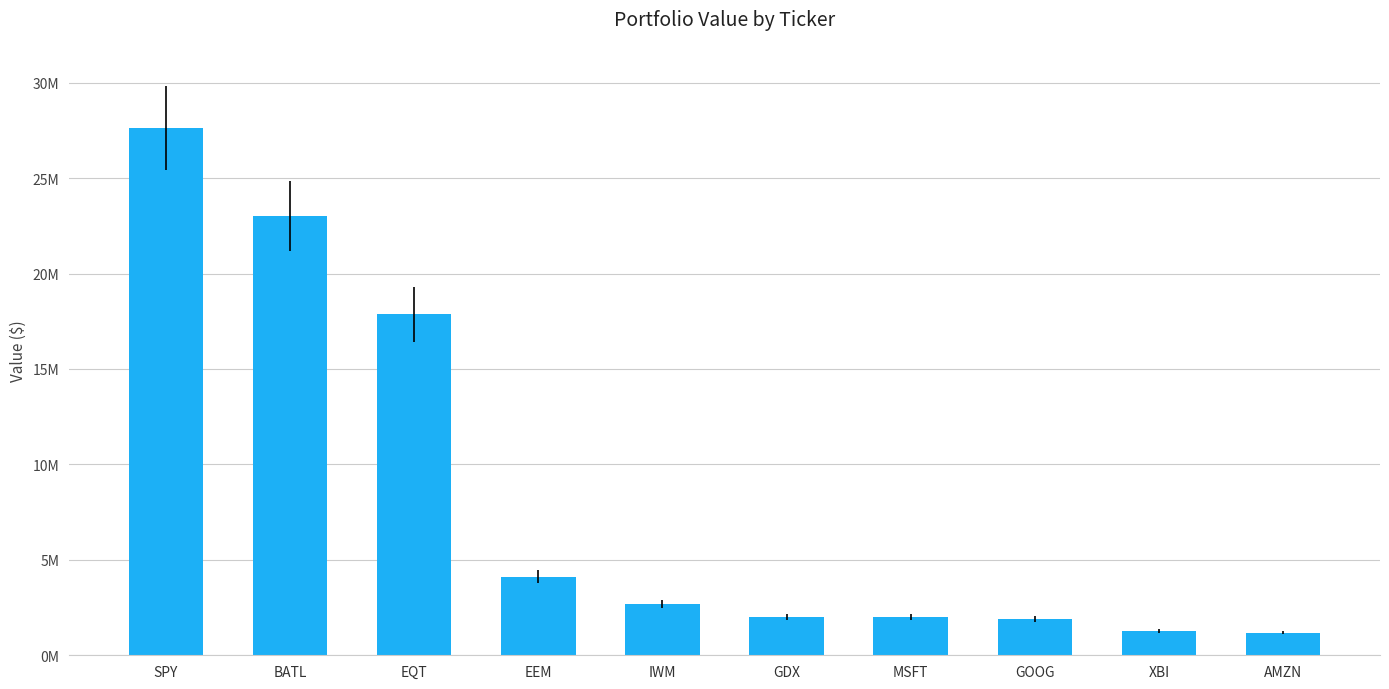

What is the value of the 6th bar from the left?

2020530